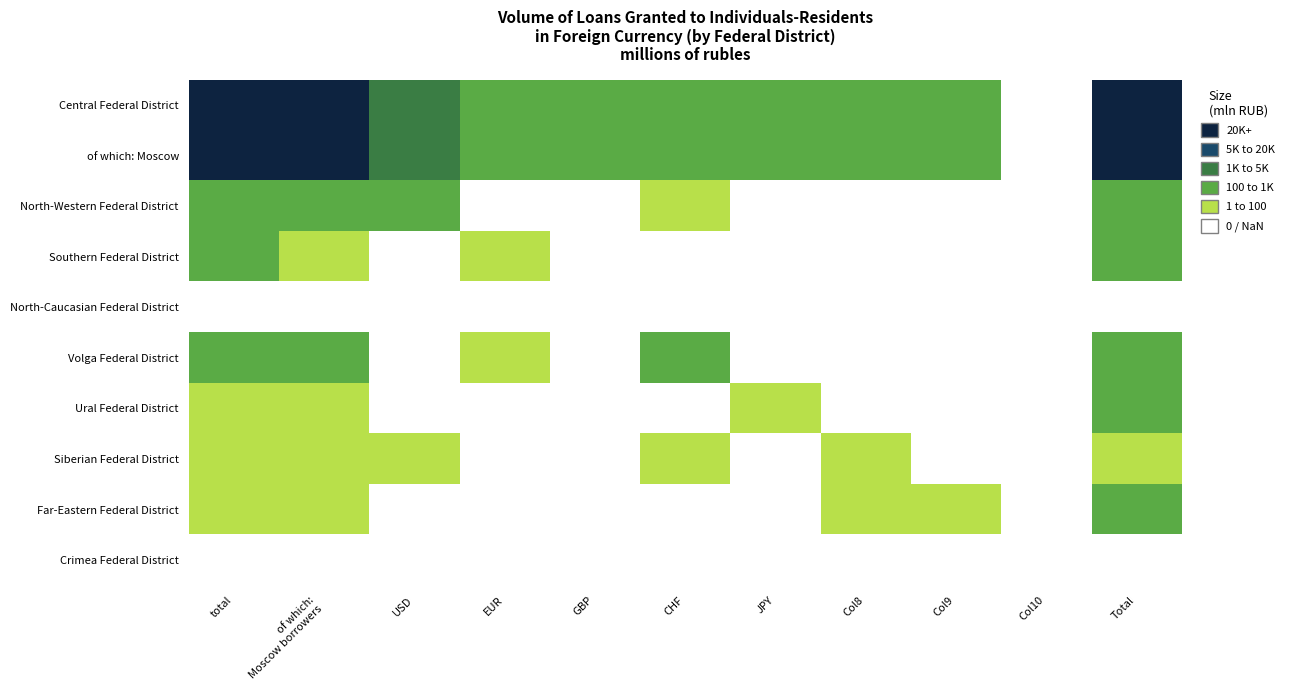

Count the number of categories in the chart.

11